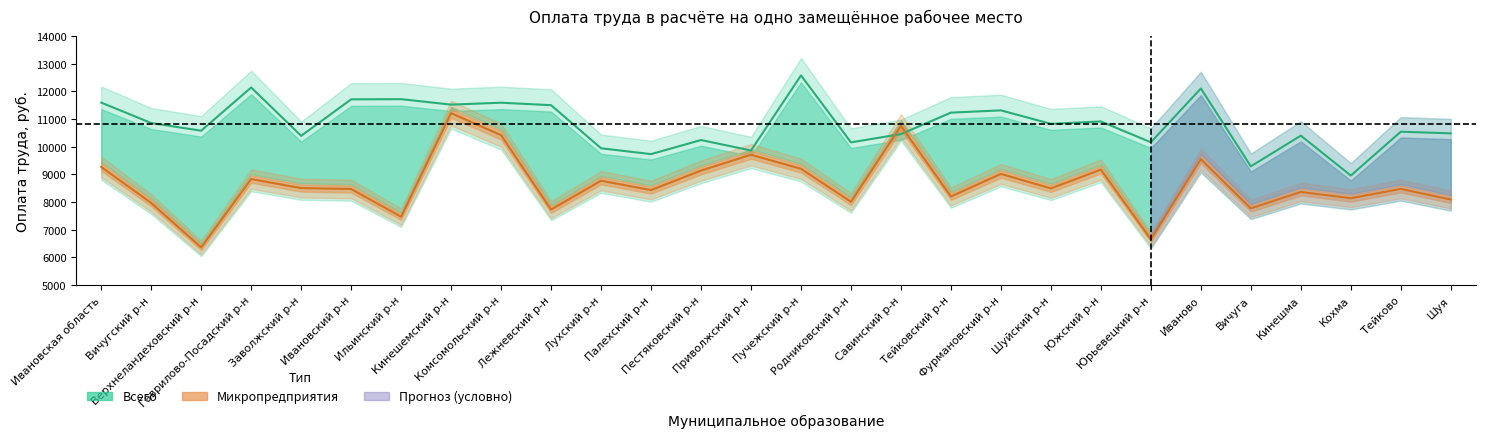

How many intersections are there between Микропредприятия and Всего?

2